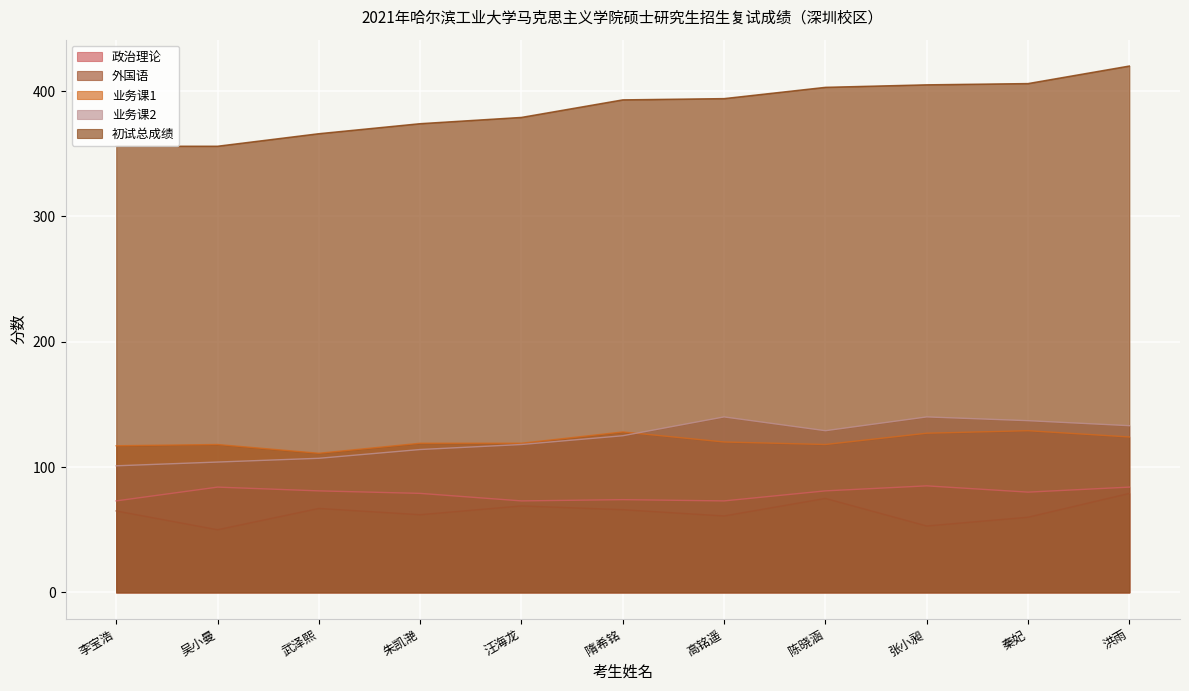

At which category is the sum across all series the highest?

洪雨